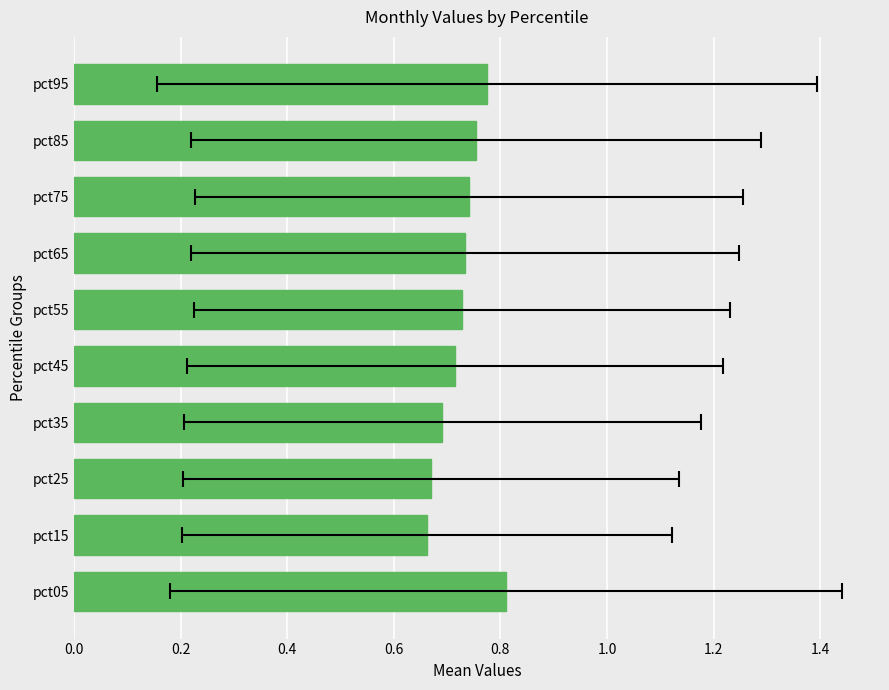

True or false: the data shows 1.0 at pct85.

False